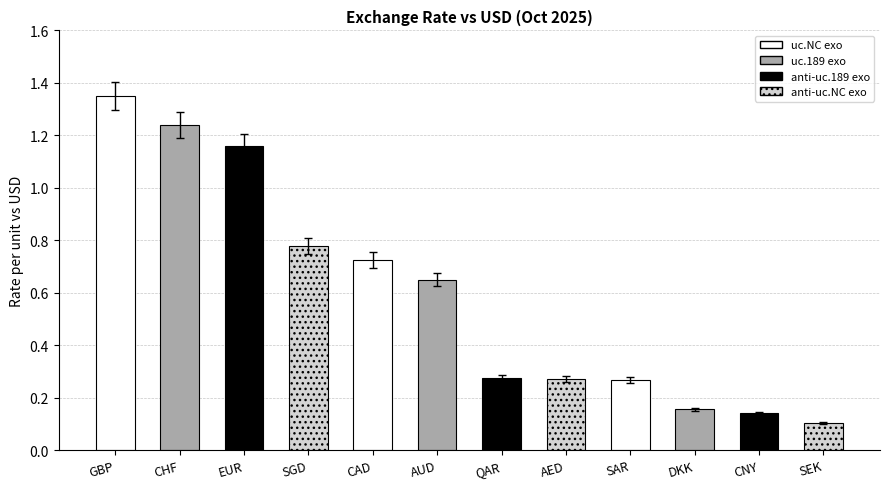

What is the label of the 8th bar from the right?

CAD